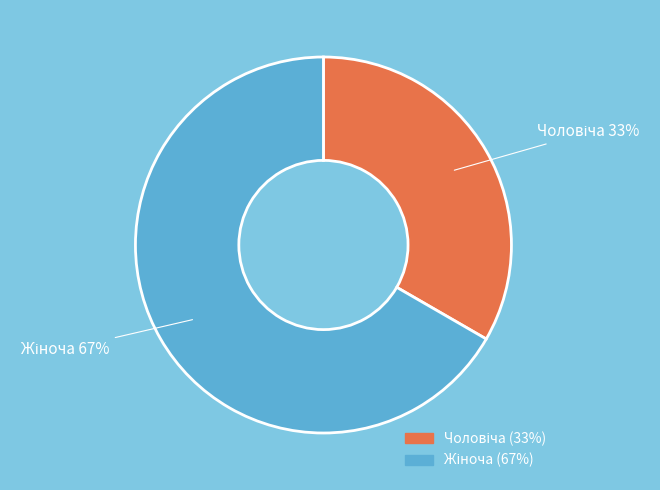

To the nearest percent, what is the average slice percentage?

50%